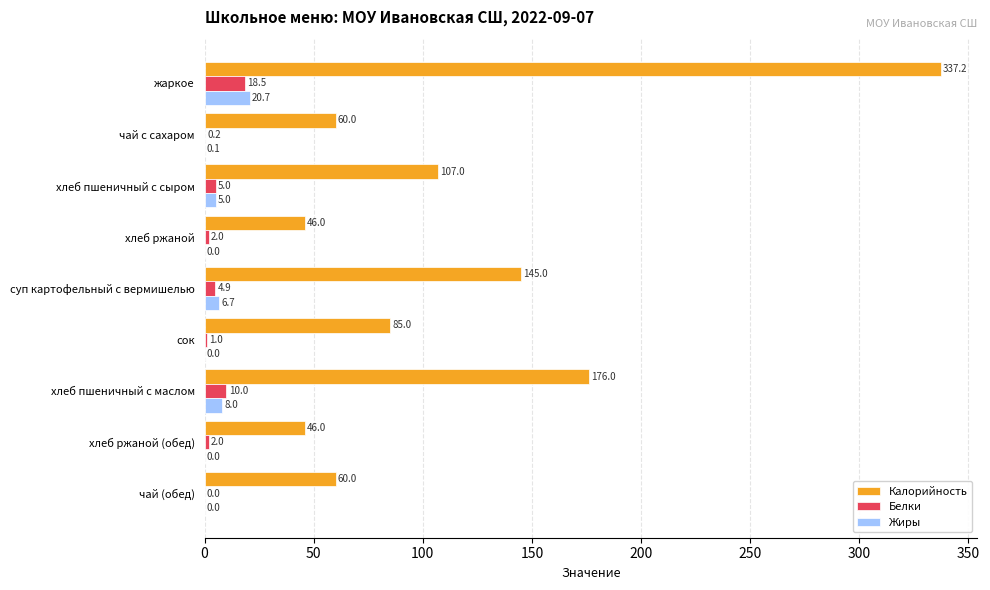

What is the maximum value shown in the chart?

337.2